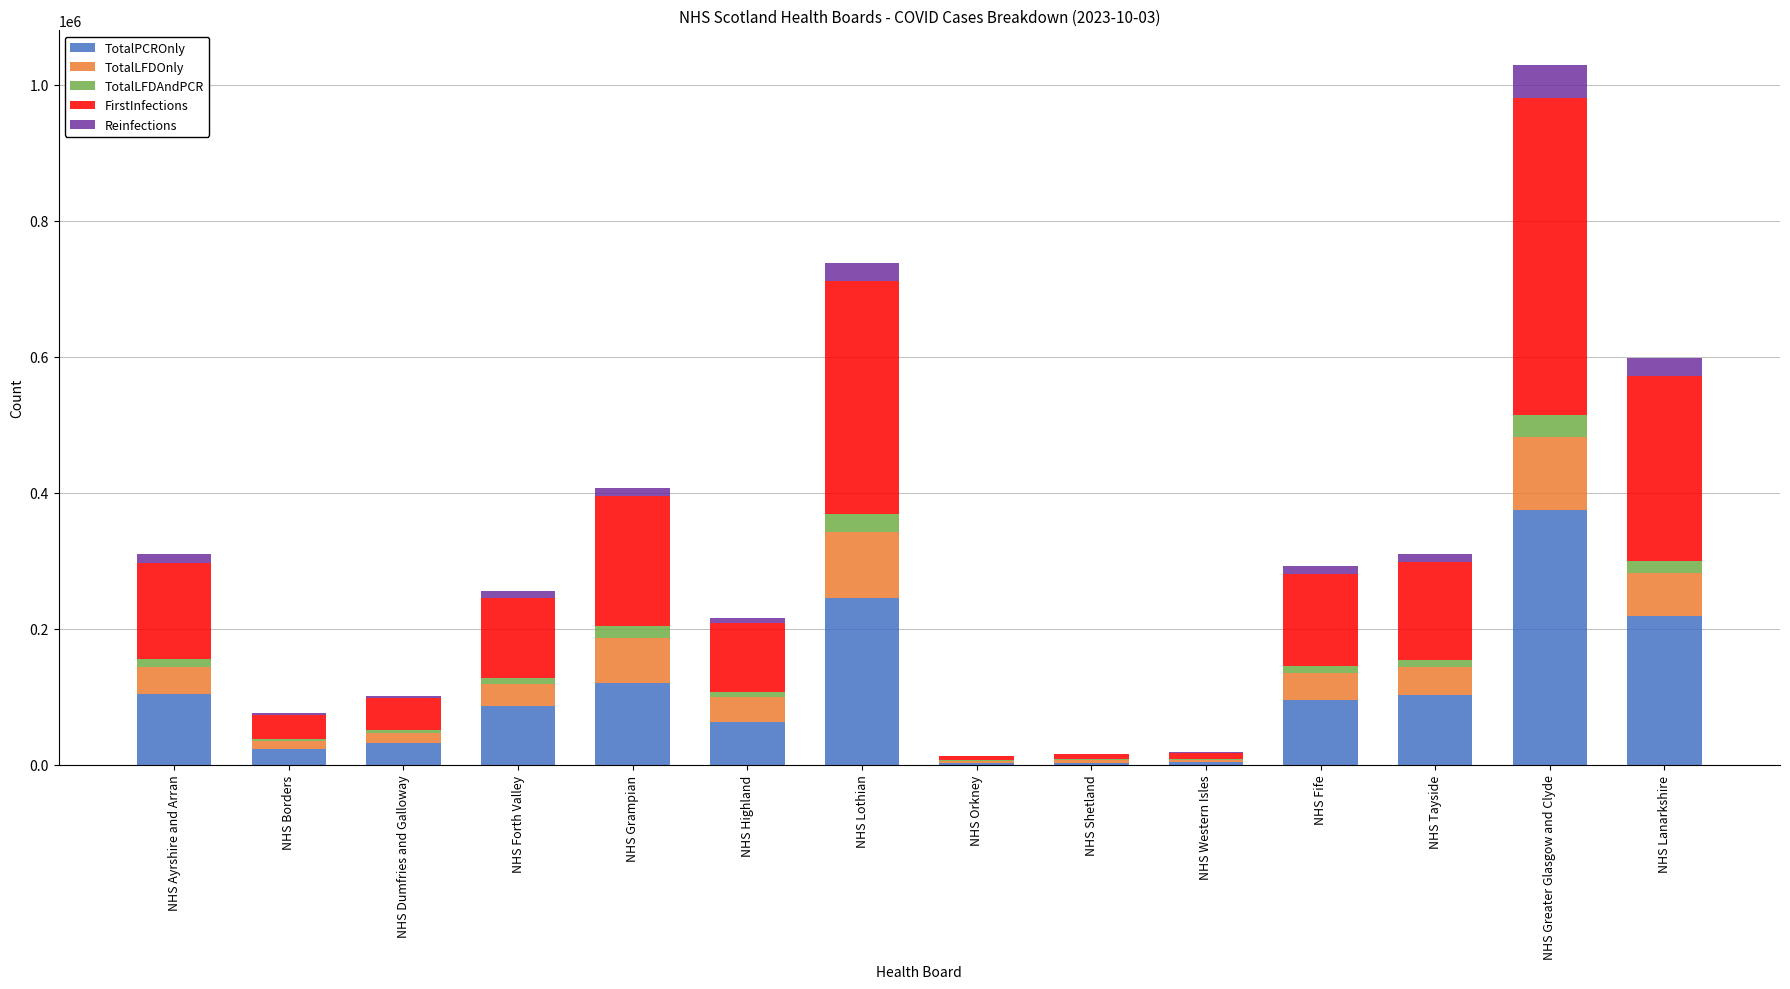

Is it true that TotalPCROnly equals 373868 at NHS Greater Glasgow and Clyde?

True